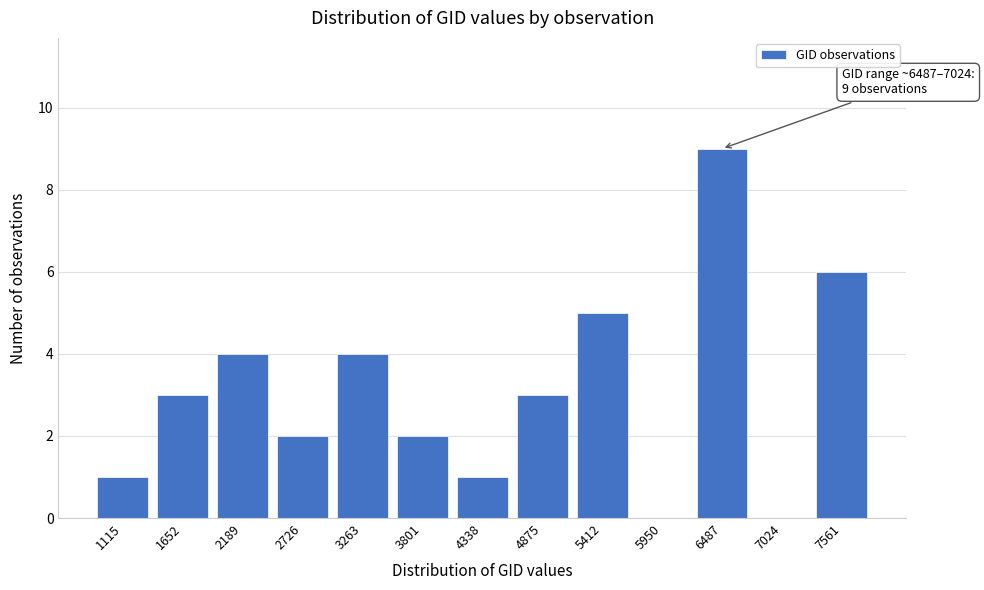

Reading right to left, list all the values displayed in this chart.

7561=6	7024=0	6487=9	5950=0	5412=5	4875=3	4338=1	3801=2	3263=4	2726=2	2189=4	1652=3	1115=1